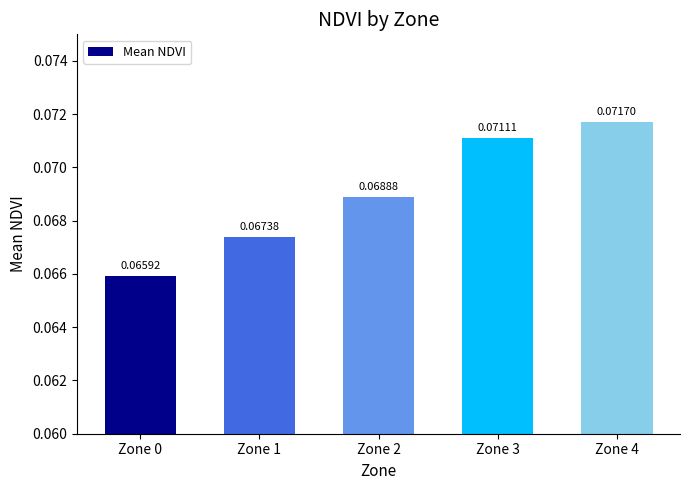

Which has a higher value, Zone 0 or Zone 3?

Zone 3